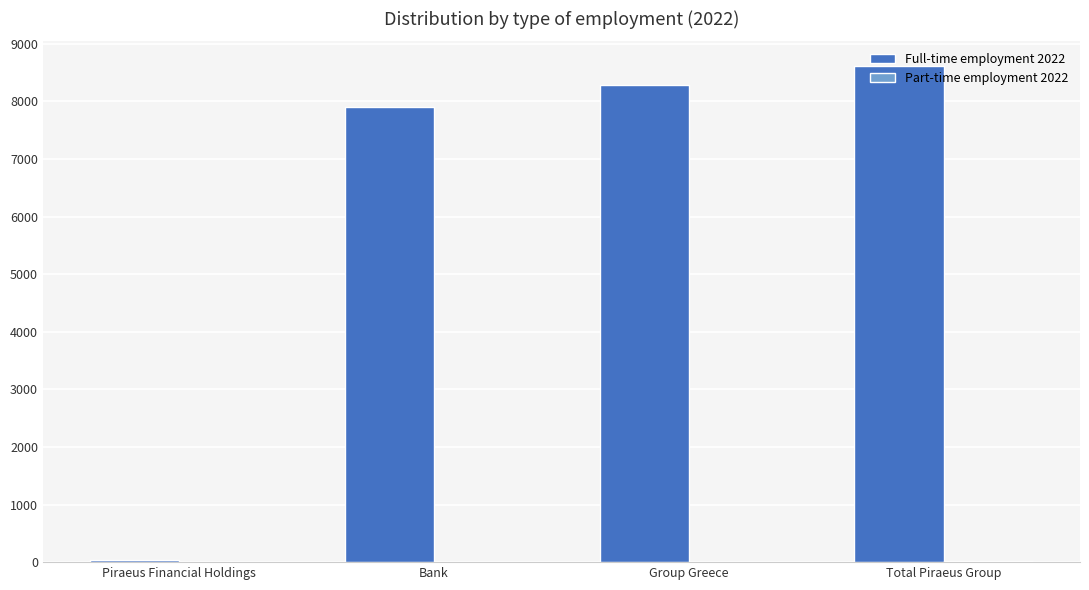

Which label corresponds to the largest value in the chart?

Total Piraeus Group